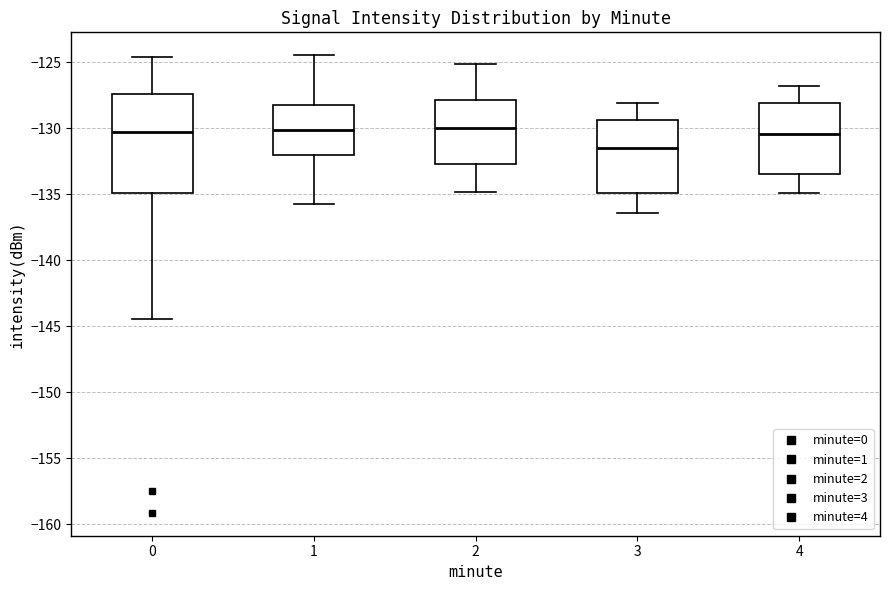

Where does the upper whisker of the box at x = 2 end on the y-axis? The values are not printed on the chart, so give them approximately, as read against the axis.

-125.0